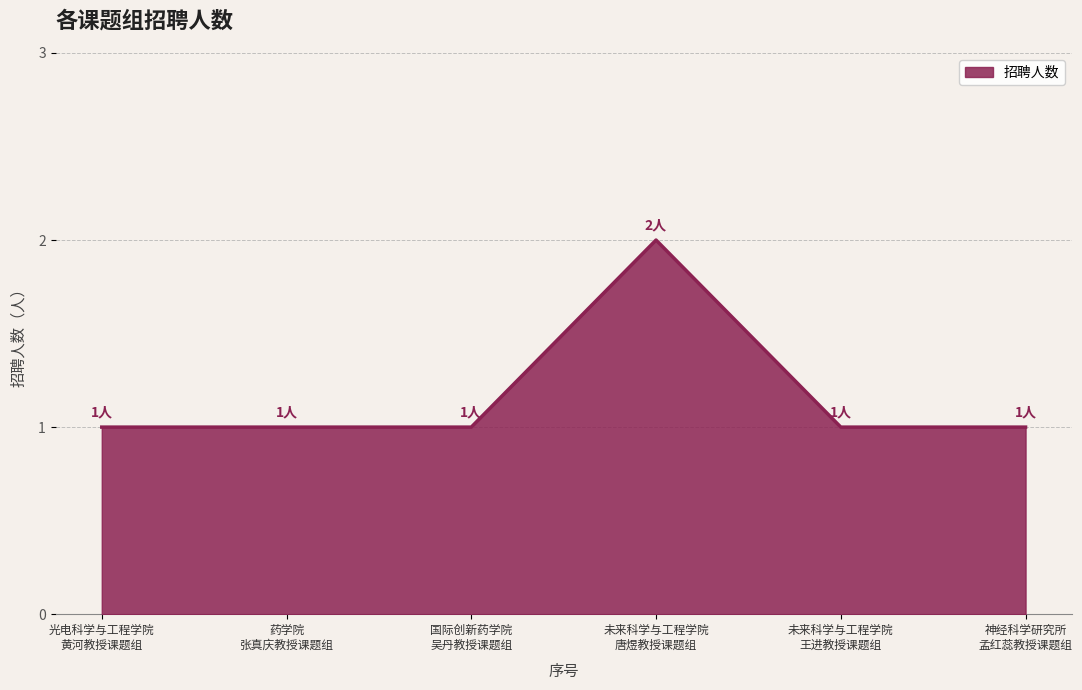

True or false: there are more than 2 points higher than both neighbors.

False